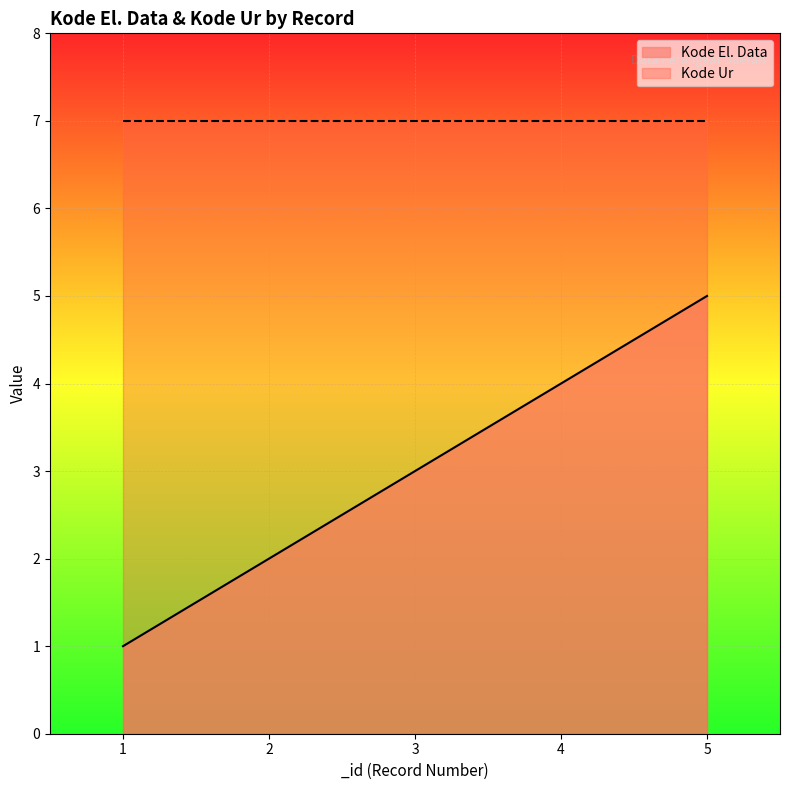

Rank the categories by value from highest to lowest.

5, 4, 3, 2, 1